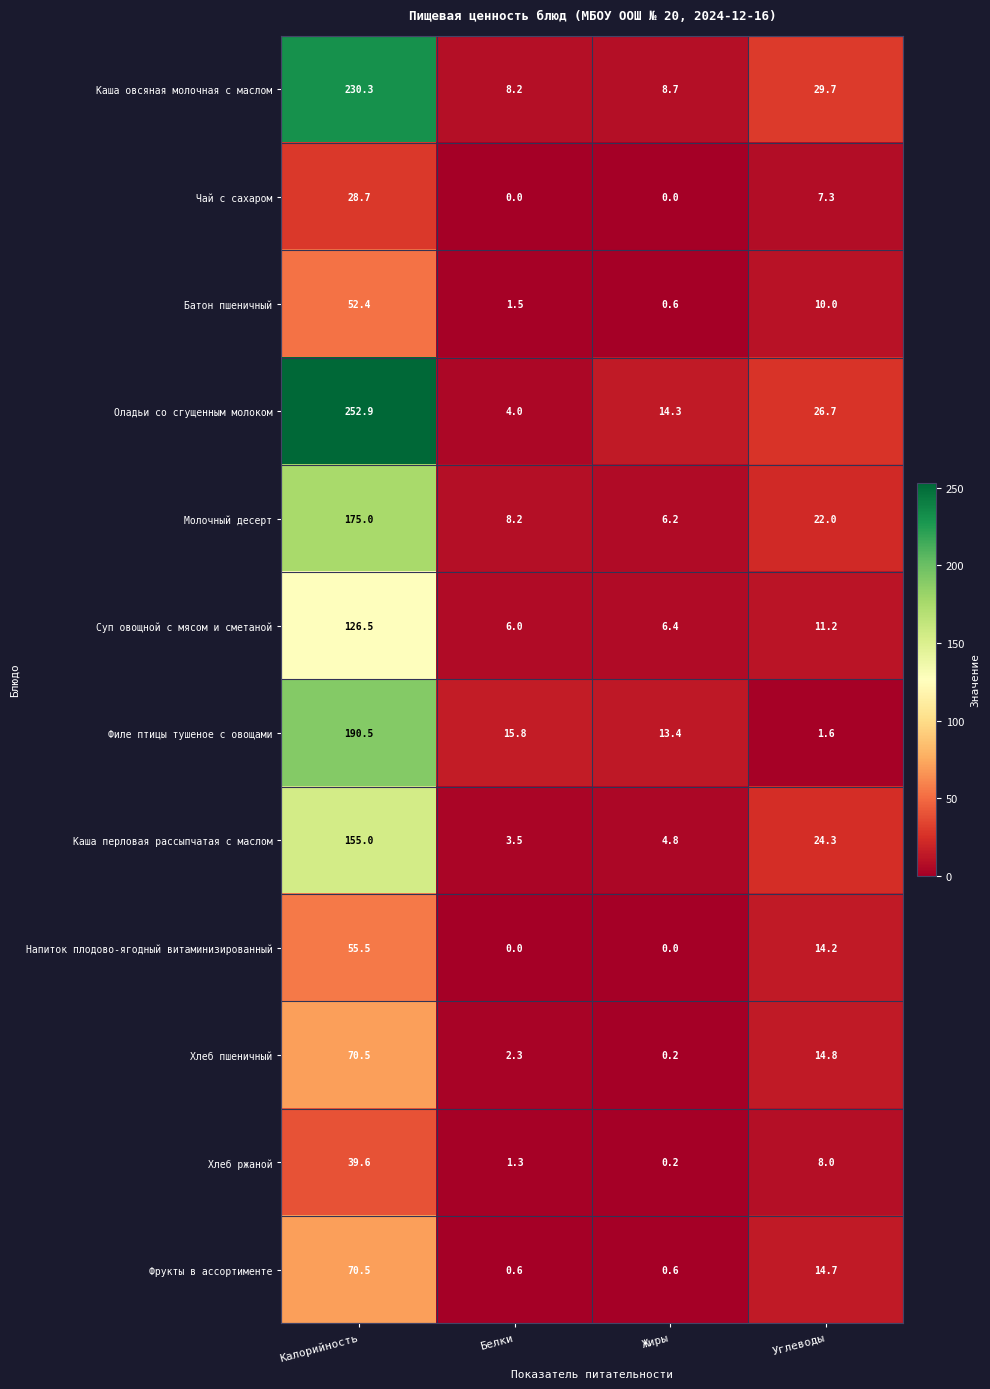

Read the Суп овощной с мясом и сметаной value at Углеводы.

11.2